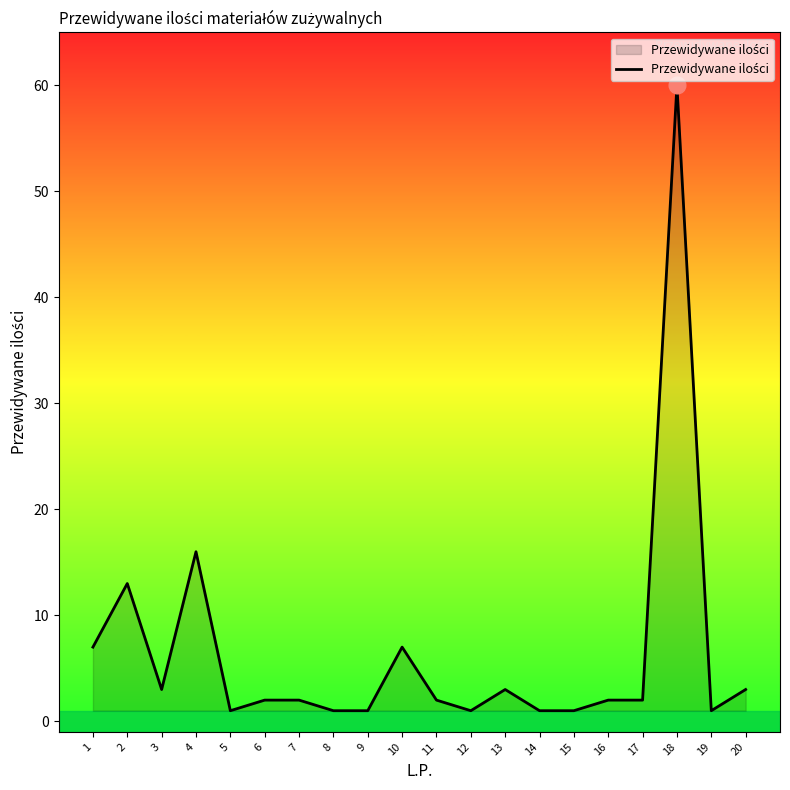

The value at 1 is 7. True or false?

True